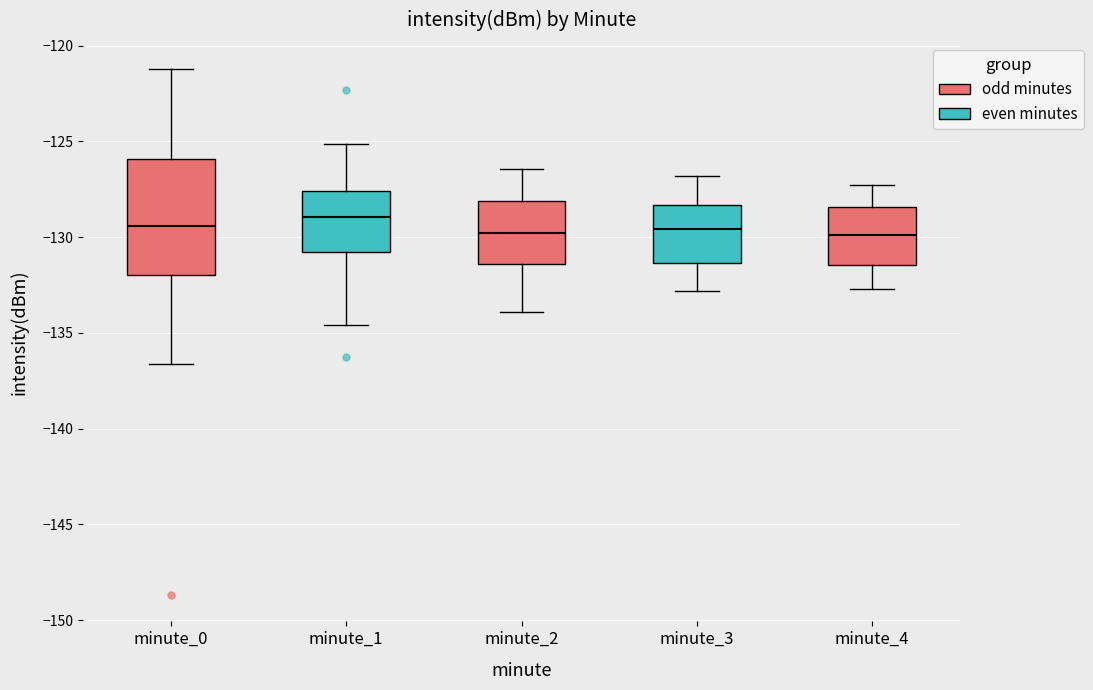

Which box is the tallest, from its lower edge to its upper edge?

minute_0